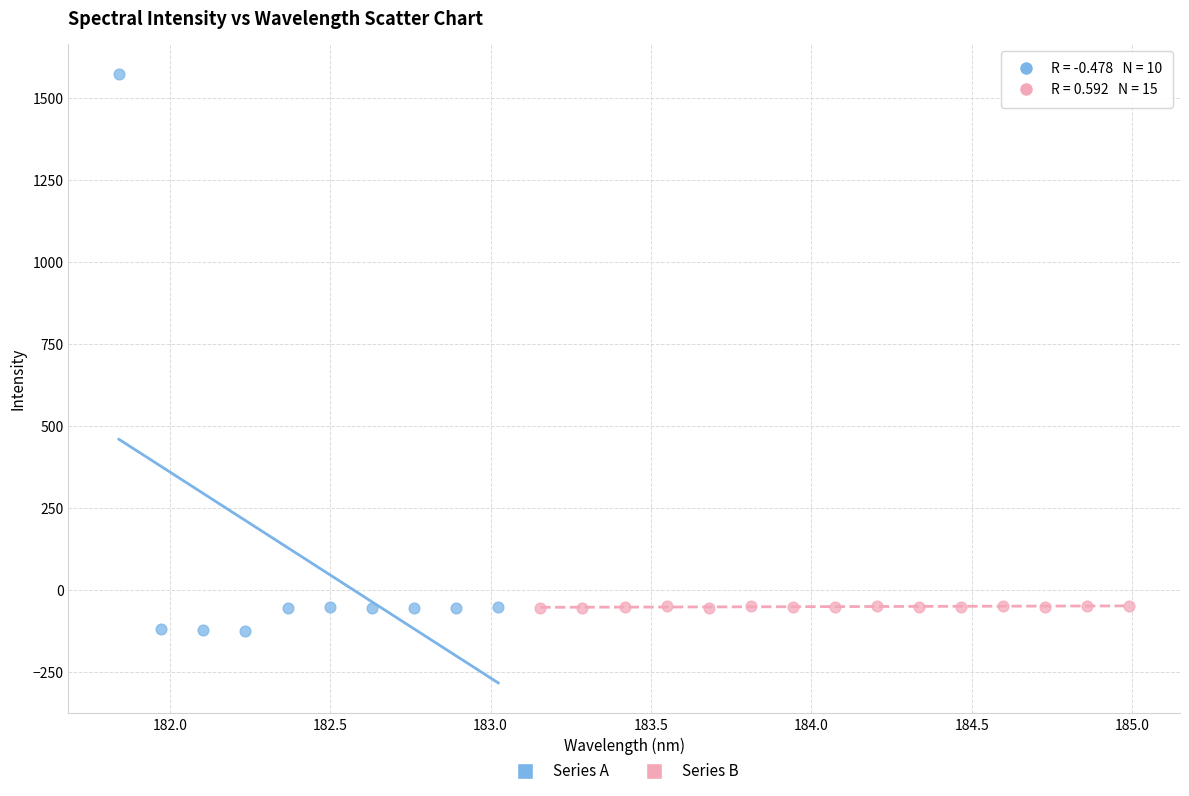

Which series reaches the maximum Y coordinate?

Series A